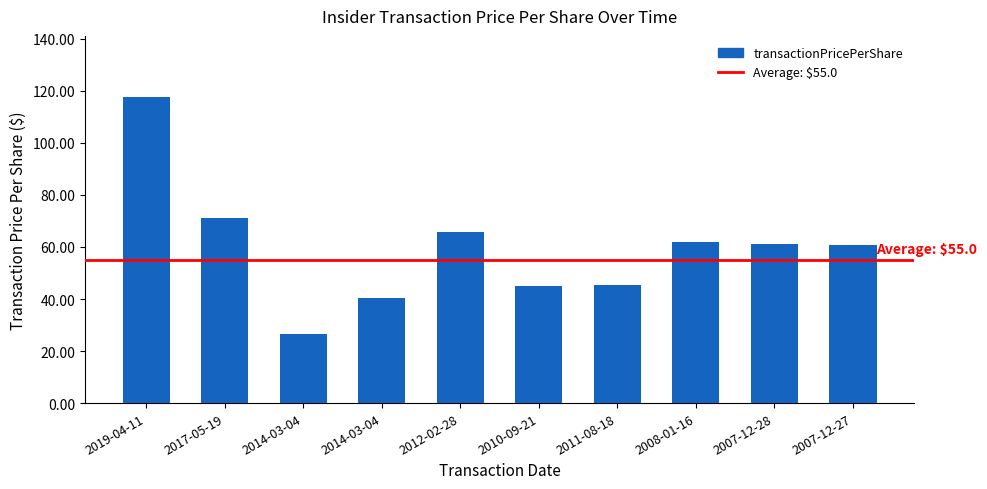

Rank the categories by value from lowest to highest.

2014-03-04, 2014-03-04, 2010-09-21, 2011-08-18, 2007-12-27, 2007-12-28, 2008-01-16, 2012-02-28, 2017-05-19, 2019-04-11